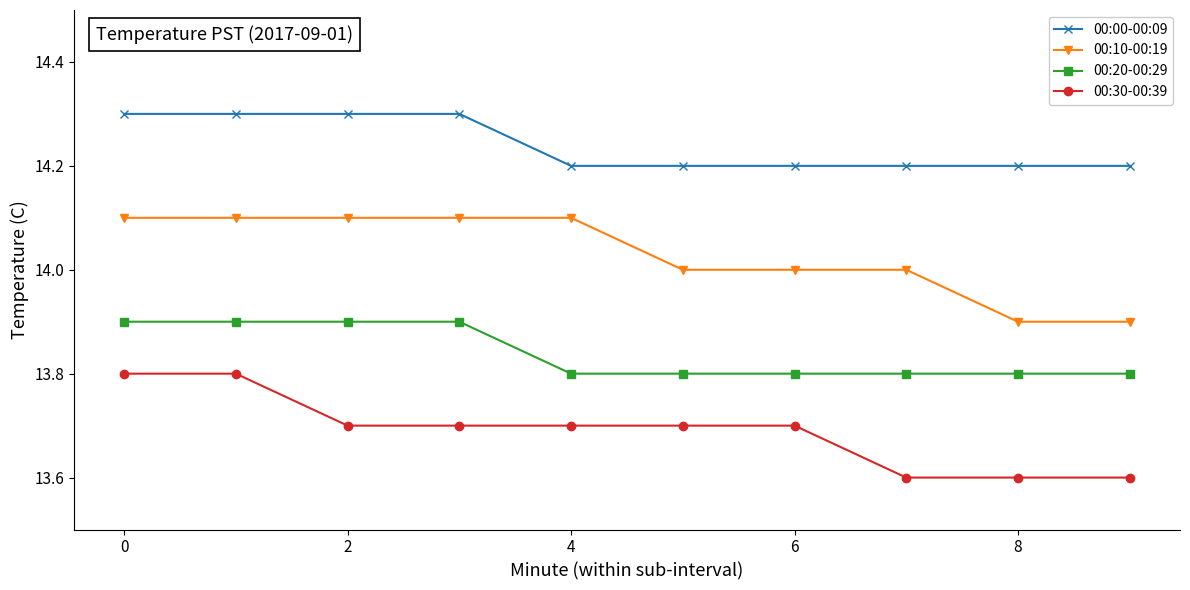

Which series has the largest total across all categories?

00:00-00:09